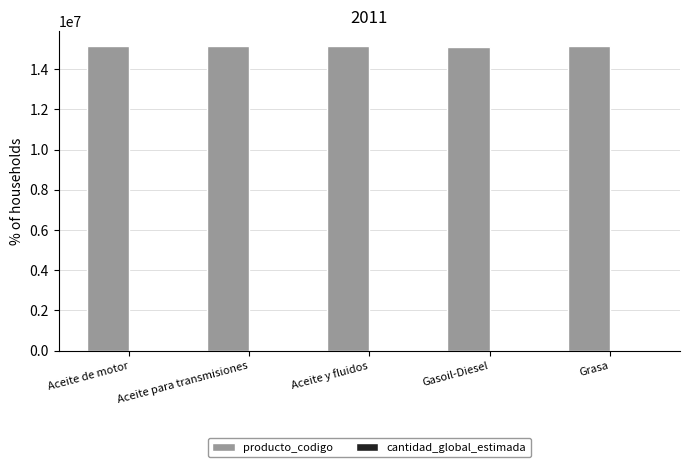

Which series has the largest total across all categories?

producto_codigo